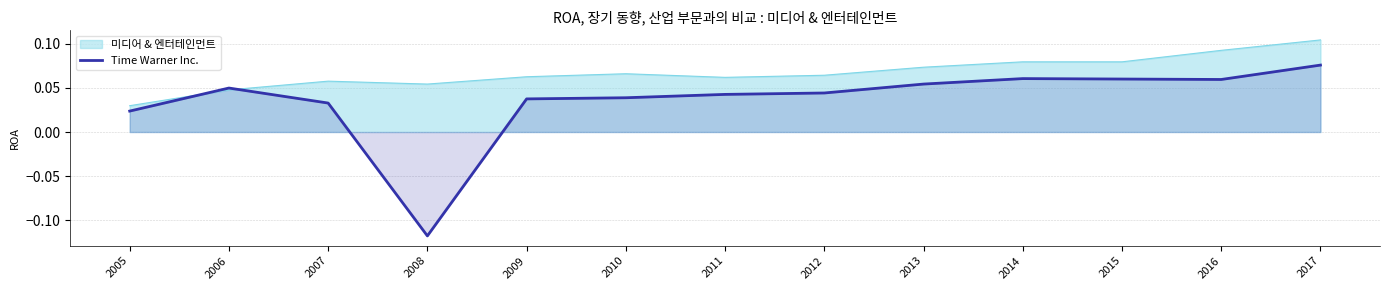

What is the smallest value displayed?

-0.1